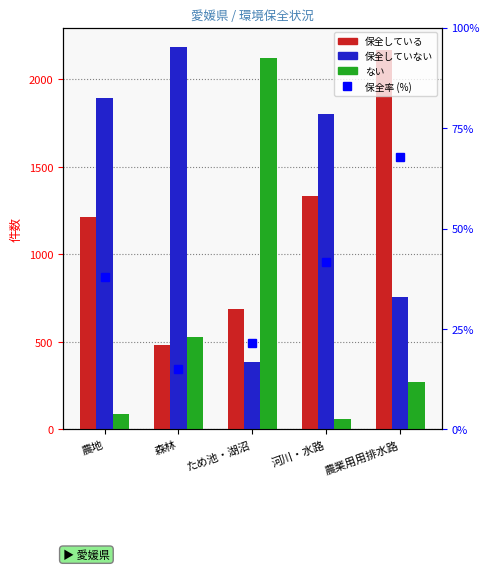

What is the sum of all 保全していない values?

7028.0